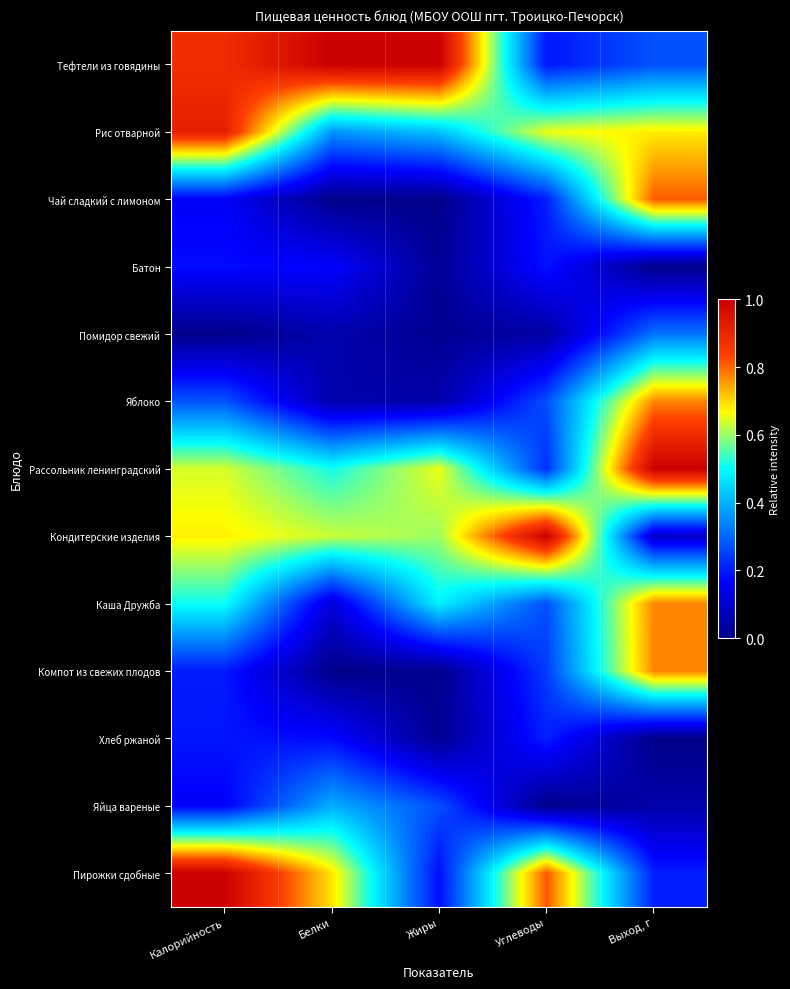

At how many categories does at least one series exceed 0?

5